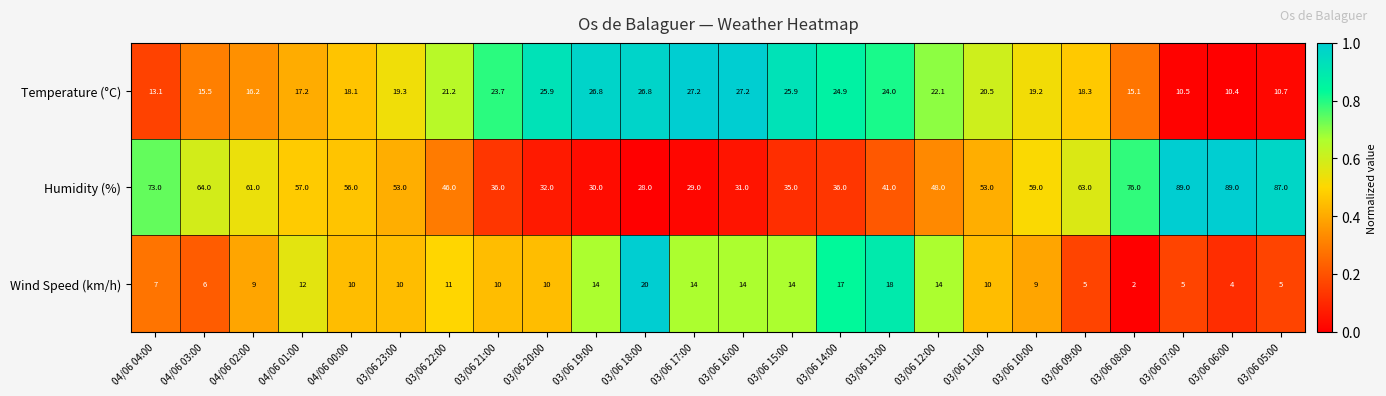

At which label does Temperature (°C) first exceed 20?

03/06 22:00